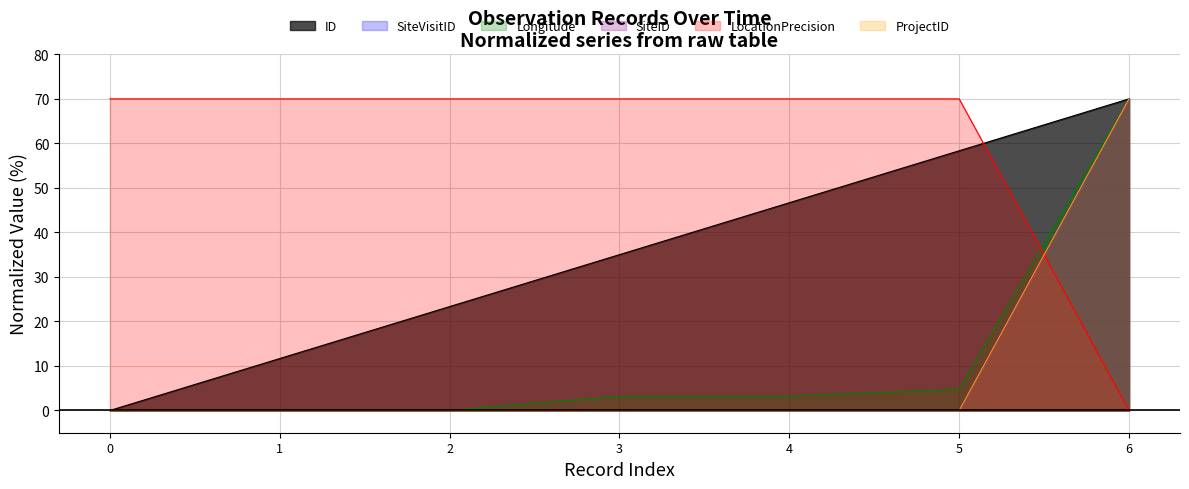

Which series has the widest spread of values?

ID